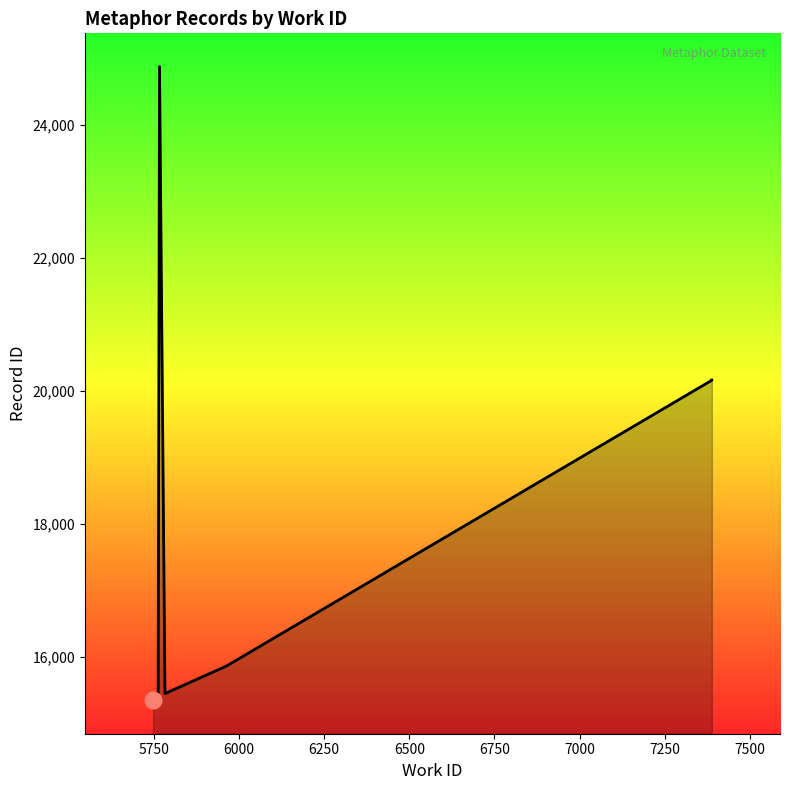

Count the number of categories in the chart.

10